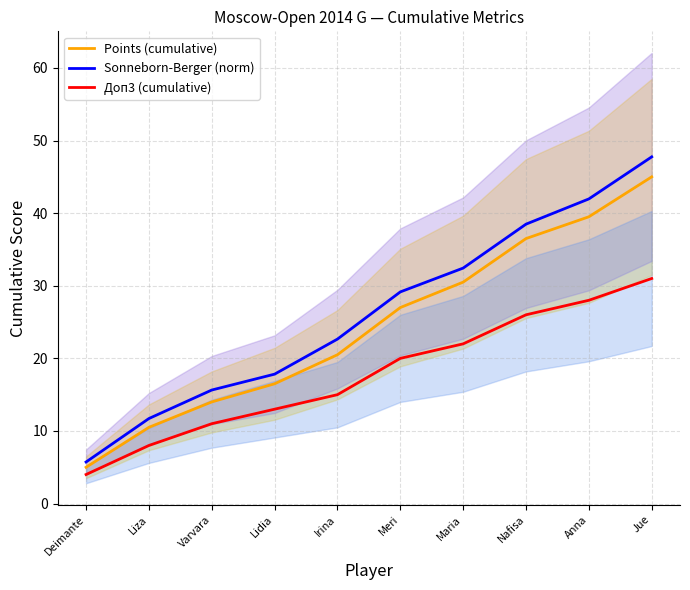

True or false: Sonneborn-Berger (norm) has more than 1 interior local peaks.

False